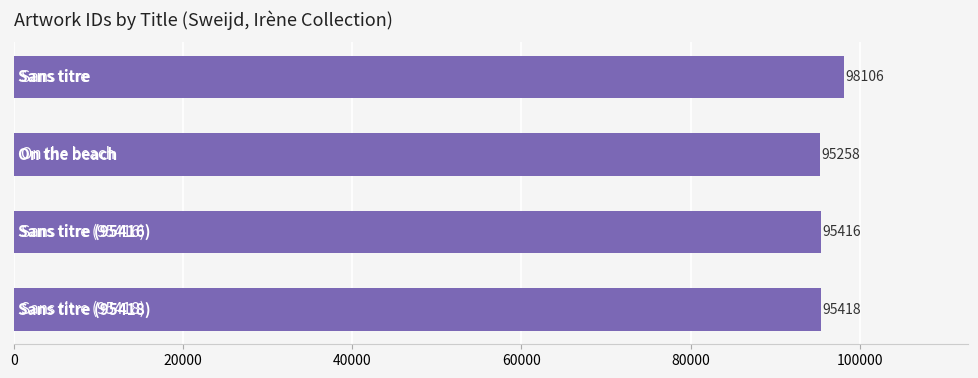

What is the average value?

96050